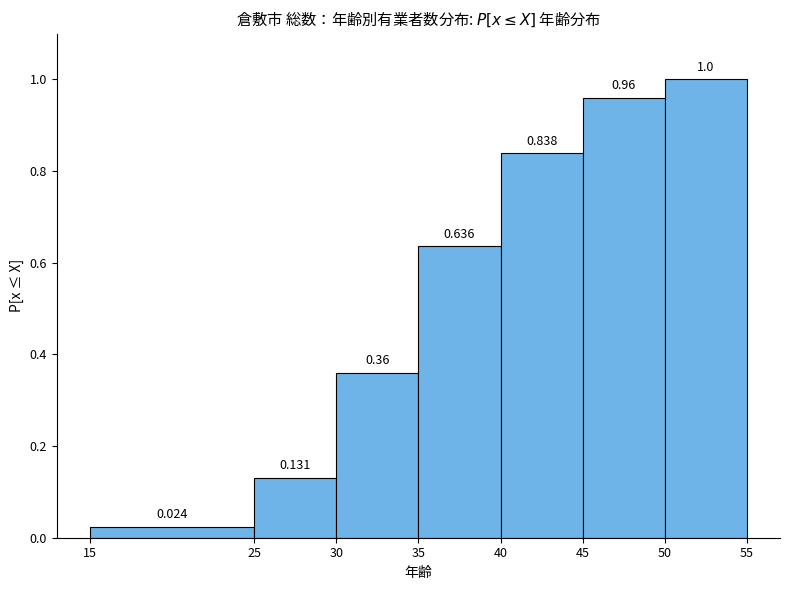

Over which range of the x-axis is the bar tallest?

50 to 55